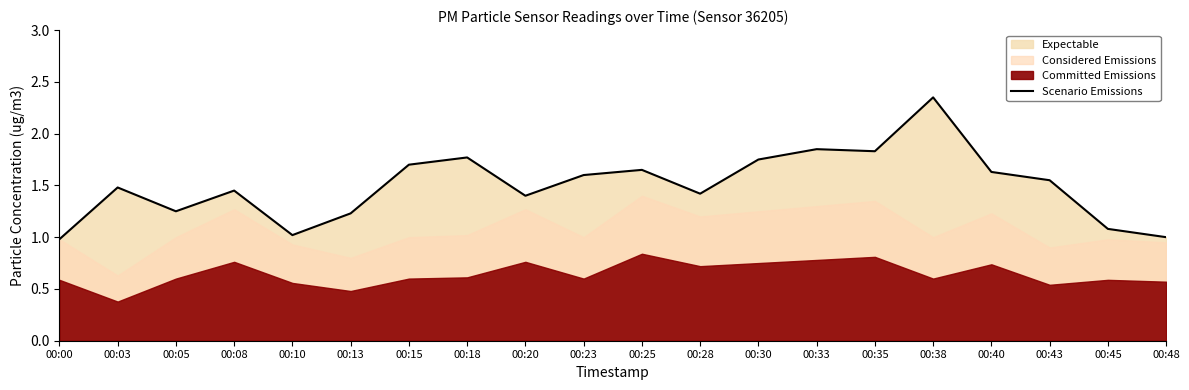

What is the difference between the second highest and second lowest values?

0.9